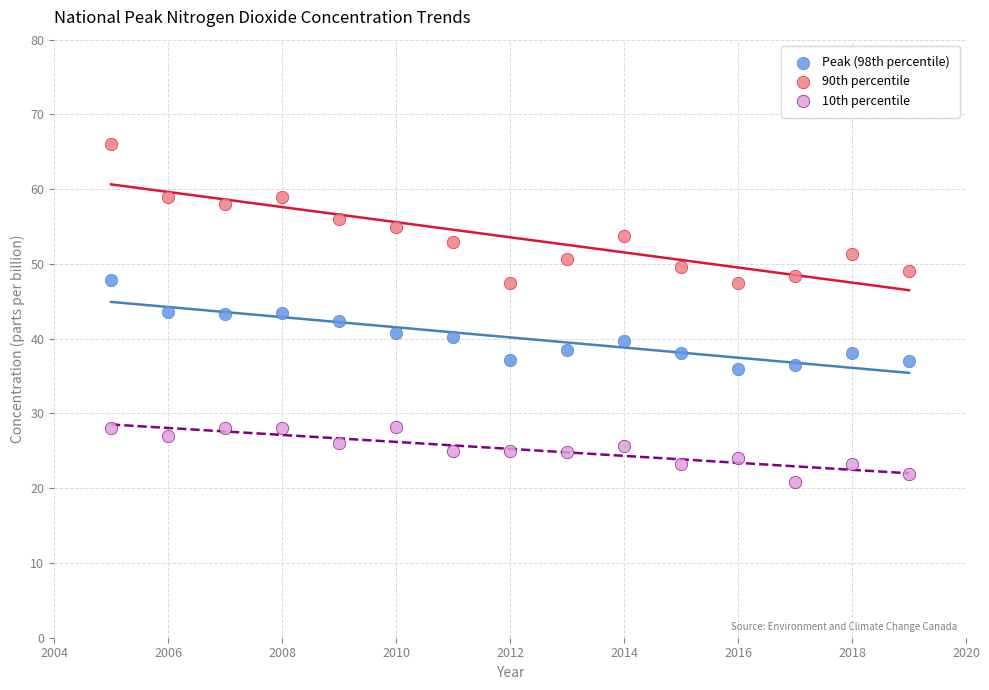

Which series has the largest Y range (max minus min)?

90th percentile